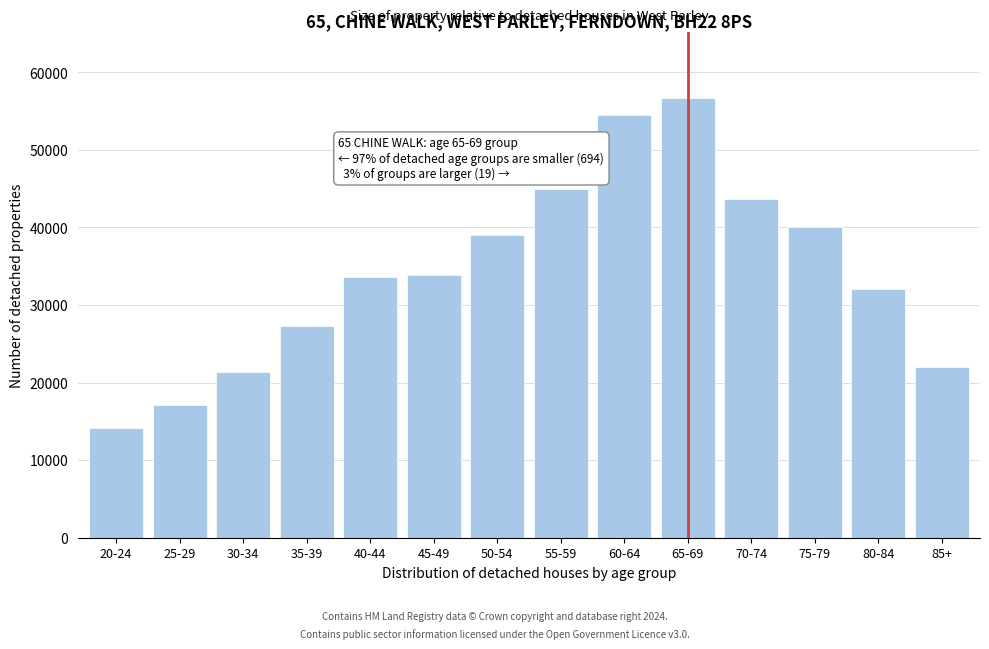

Reading left to right, what are all the values shown in this chart?

20-24=14174	25-29=17096	30-34=21419	35-39=27330	40-44=33540	45-49=33854	50-54=38986	55-59=44981	60-64=54470	65-69=56644	70-74=43705	75-79=40027	80-84=32031	85+=21973